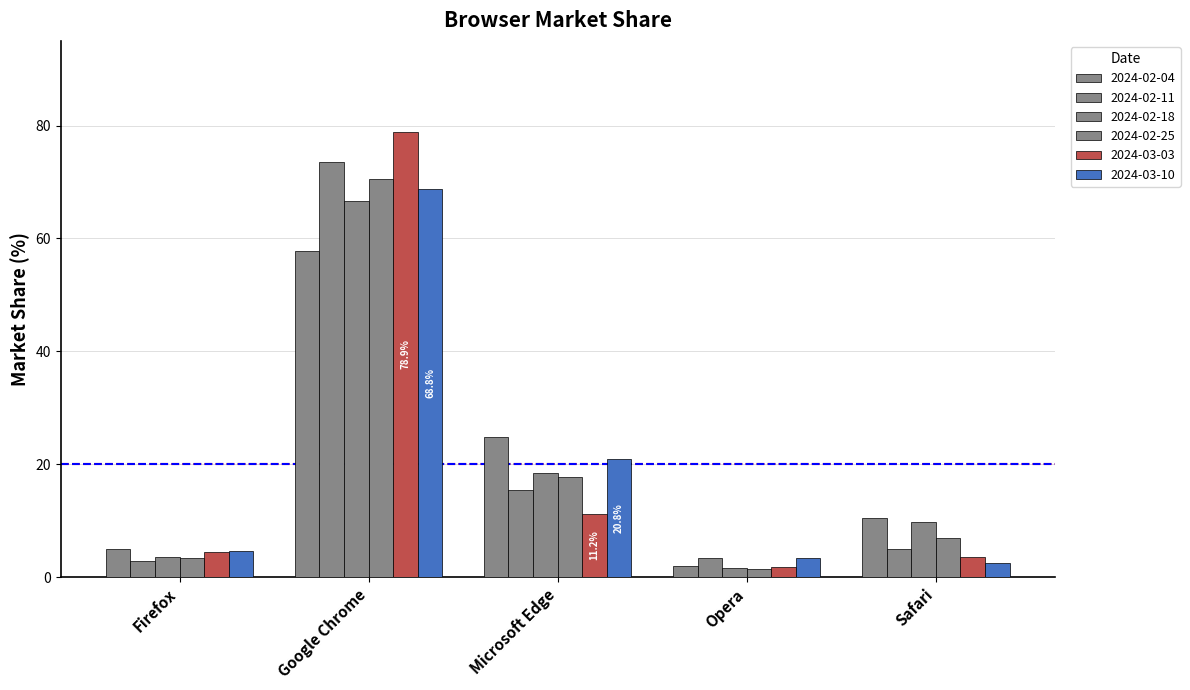

Count the number of categories in the chart.

5